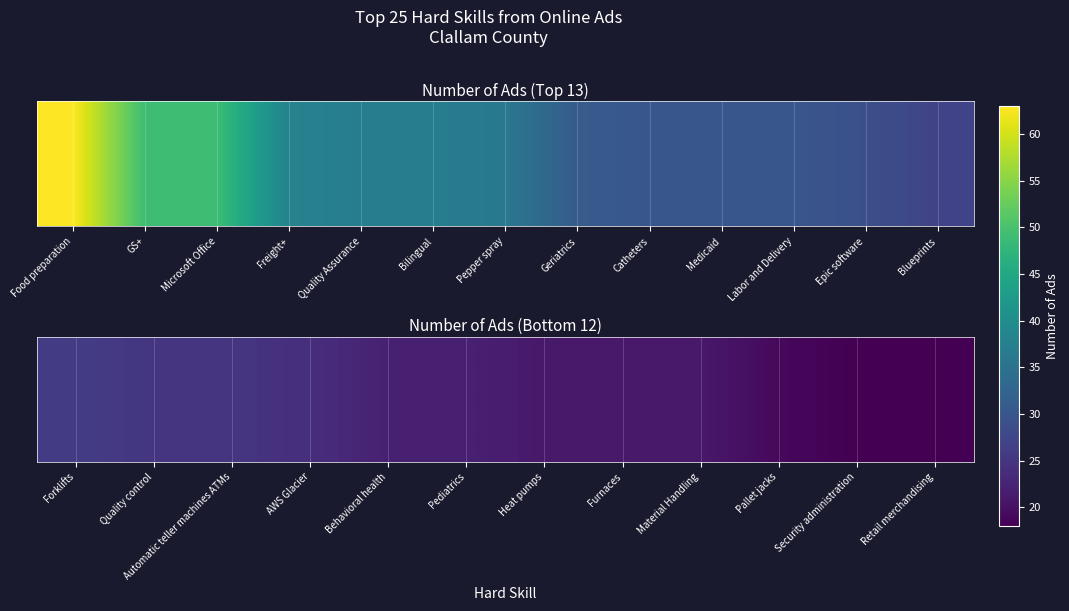

What is the ratio of the value at Security administration to the value at Pediatrics?

0.8